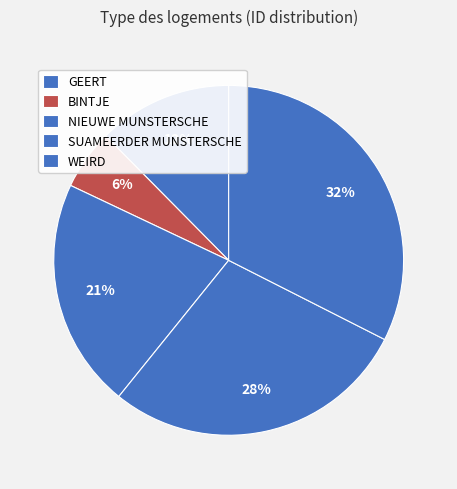

What percentage is the NIEUWE MUNSTERSCHE slice, to the nearest percent?

21%